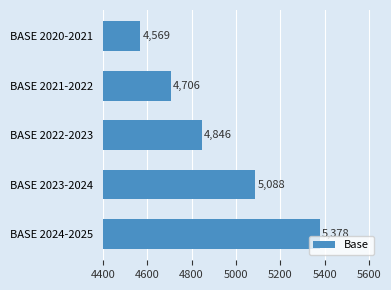

Reading top to bottom, list all the values displayed in this chart.

BASE 2020-2021=4569	BASE 2021-2022=4706	BASE 2022-2023=4846	BASE 2023-2024=5088	BASE 2024-2025=5378